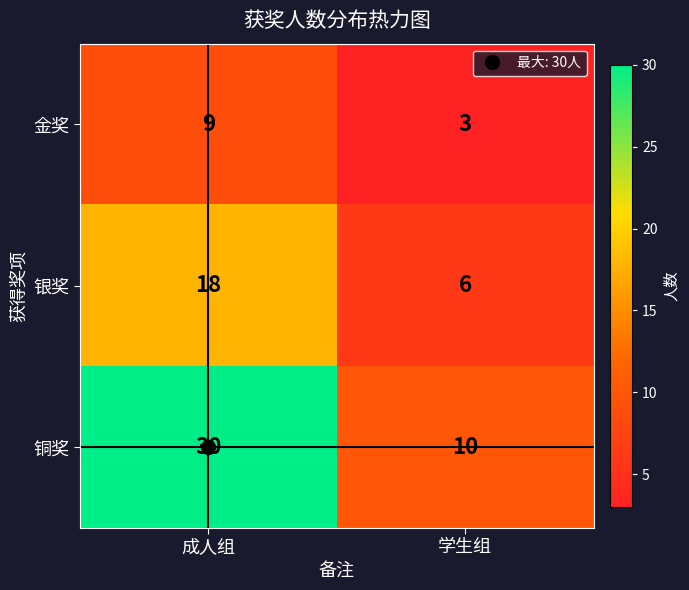

Which series has the largest total across all categories?

铜奖